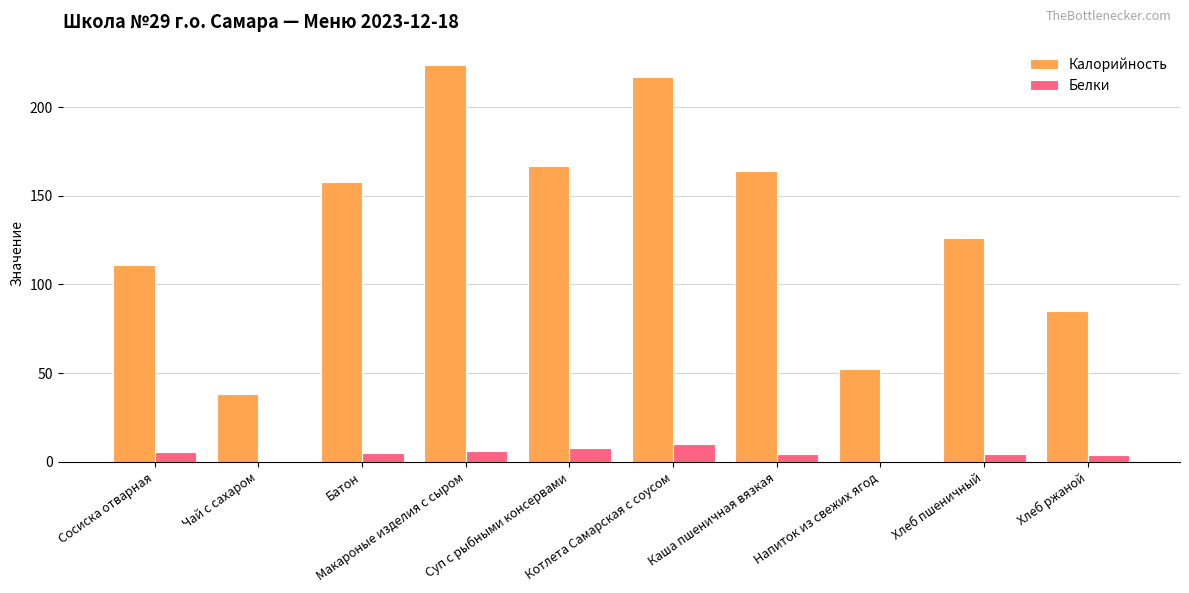

What is the maximum value shown in the chart?

224.0